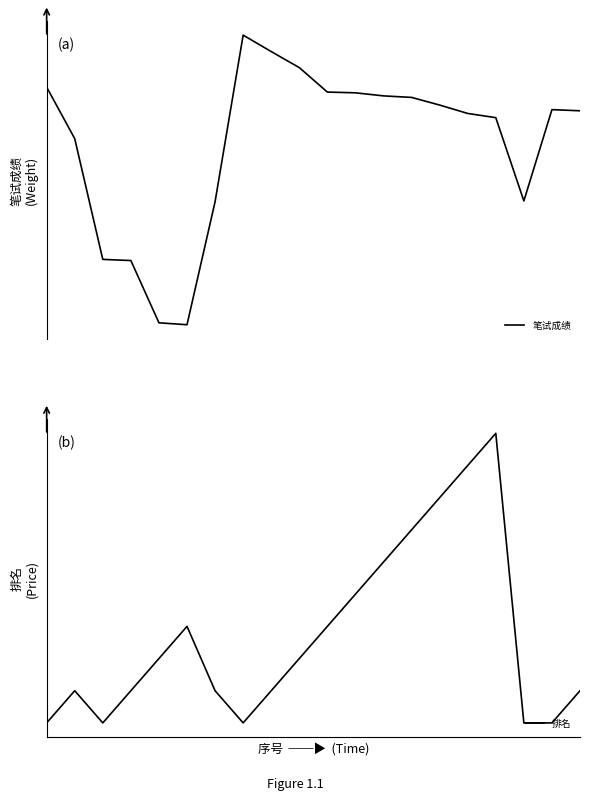

How many lines are shown in the chart?

2